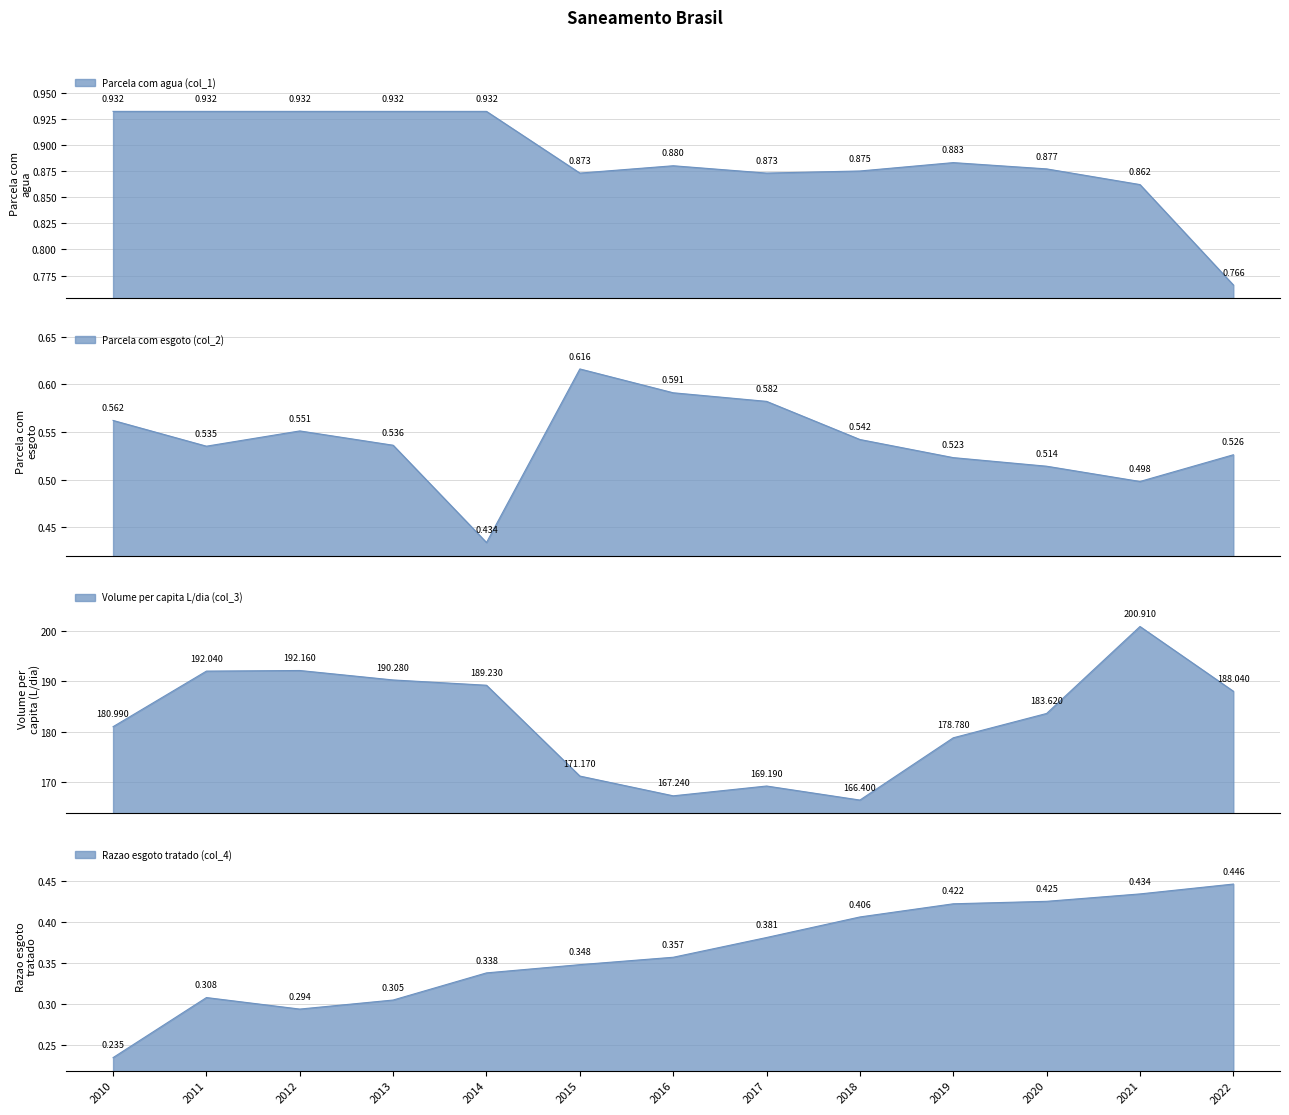

Is it true that Volume per capita L/dia (col_3) equals 293.1 at 2020?

False